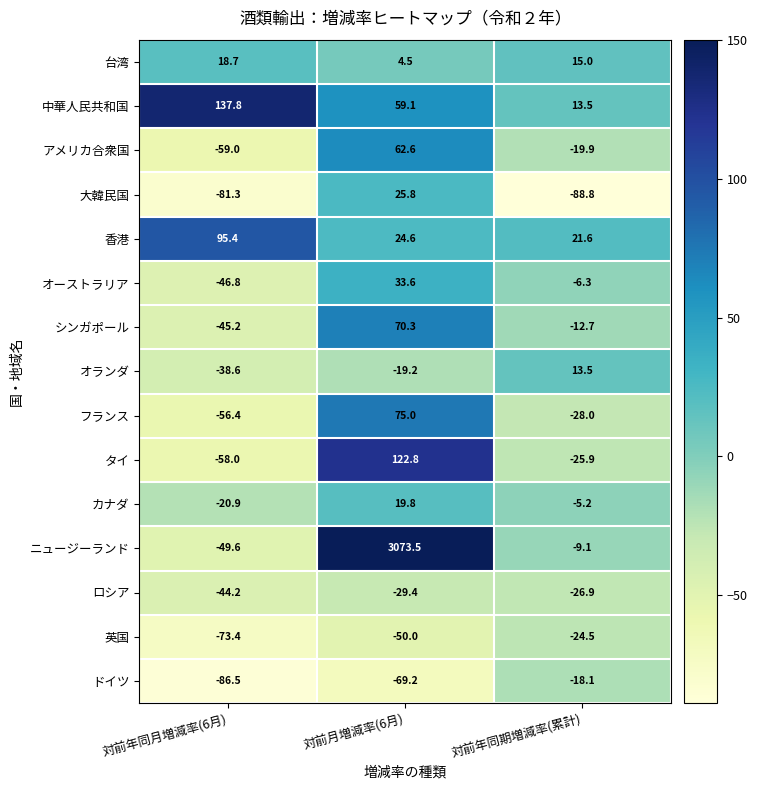

At which category is the sum across all series the highest?

対前月増減率(6月)